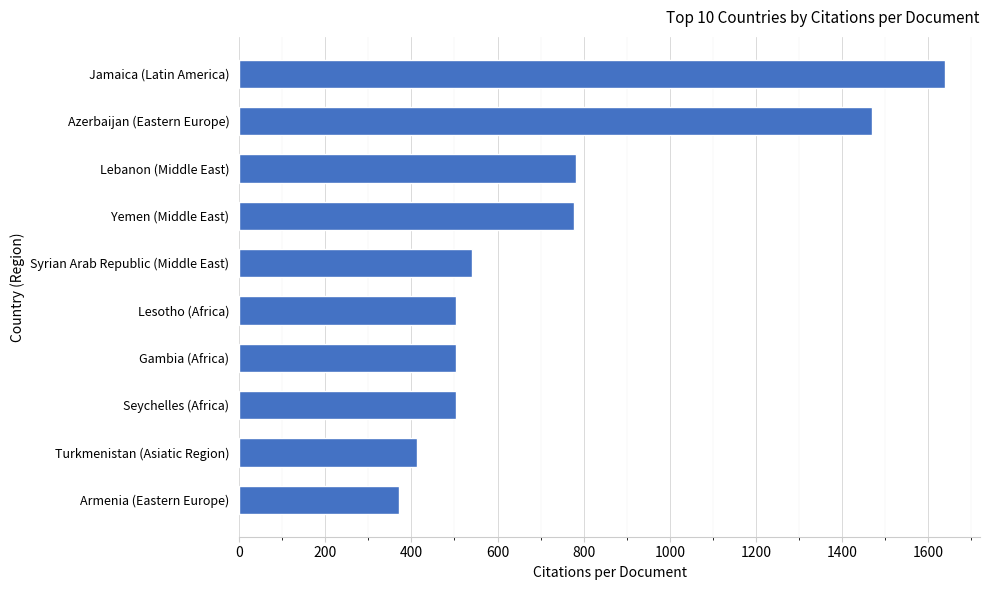

What is the sum of all values?

7504.0